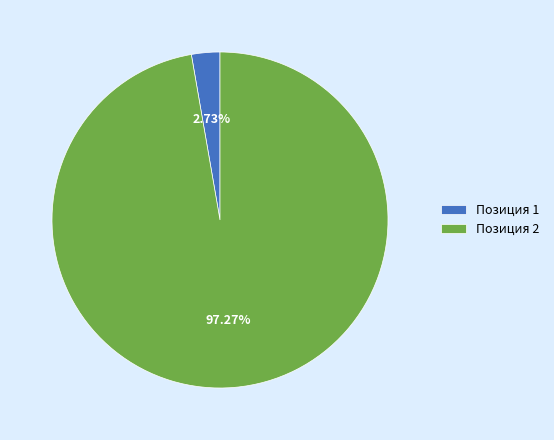

To the nearest percent, what percentage of the pie is Позиция 2?

97%